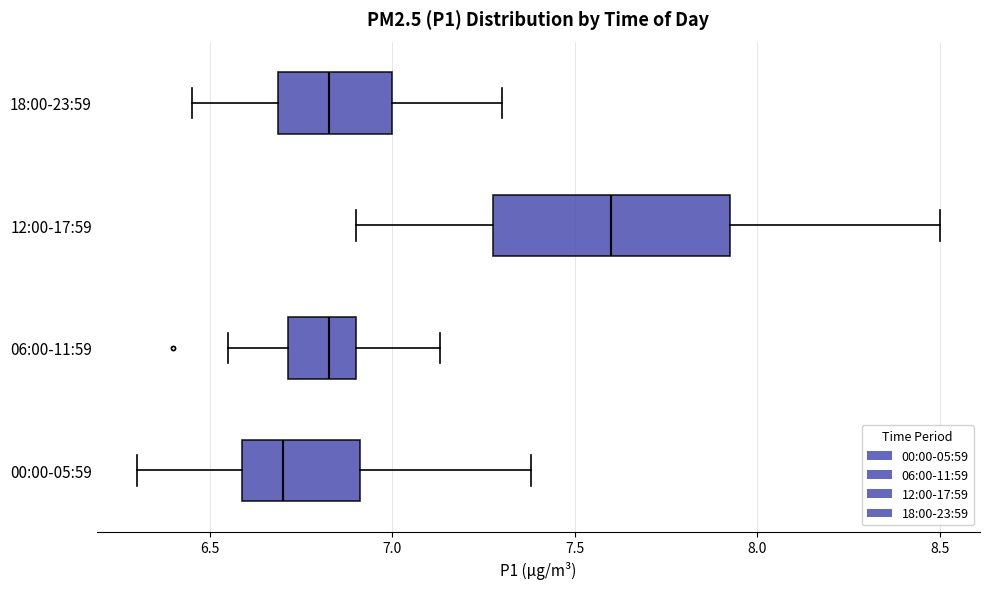

Reading bottom to top, read every box against the x-axis: the position of its median line, the range the box covers, and the ends of its whiskers. The values are not printed on the chart, so give them approximately, as read against the axis.

00:00-05:59: median 6.70, box 6.60 to 6.90, whiskers 6.30 to 7.40
06:00-11:59: median 6.85, box 6.70 to 6.90, whiskers 6.55 to 7.15
12:00-17:59: median 7.60, box 7.30 to 7.95, whiskers 6.90 to 8.50
18:00-23:59: median 6.85, box 6.70 to 7.00, whiskers 6.45 to 7.30